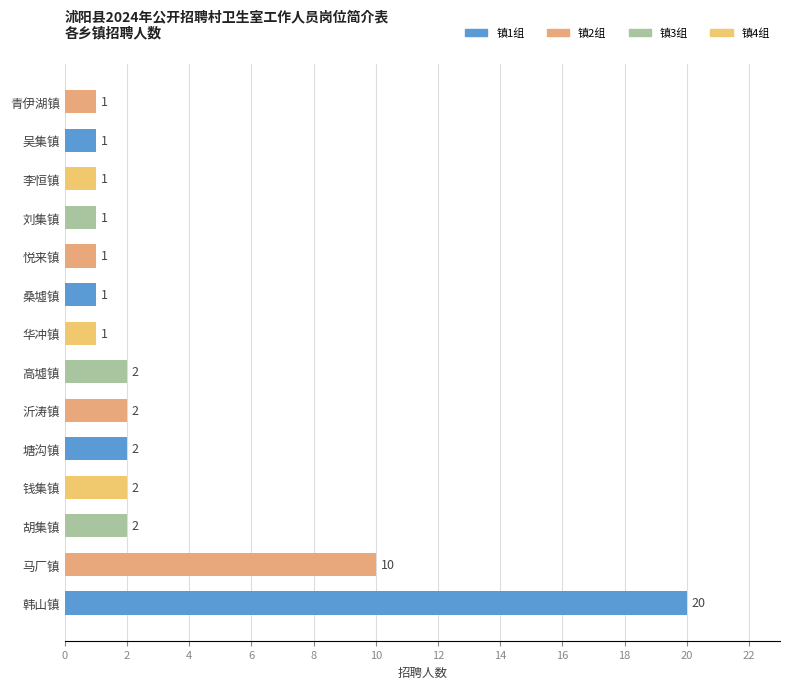

Does the chart contain any negative values?

No